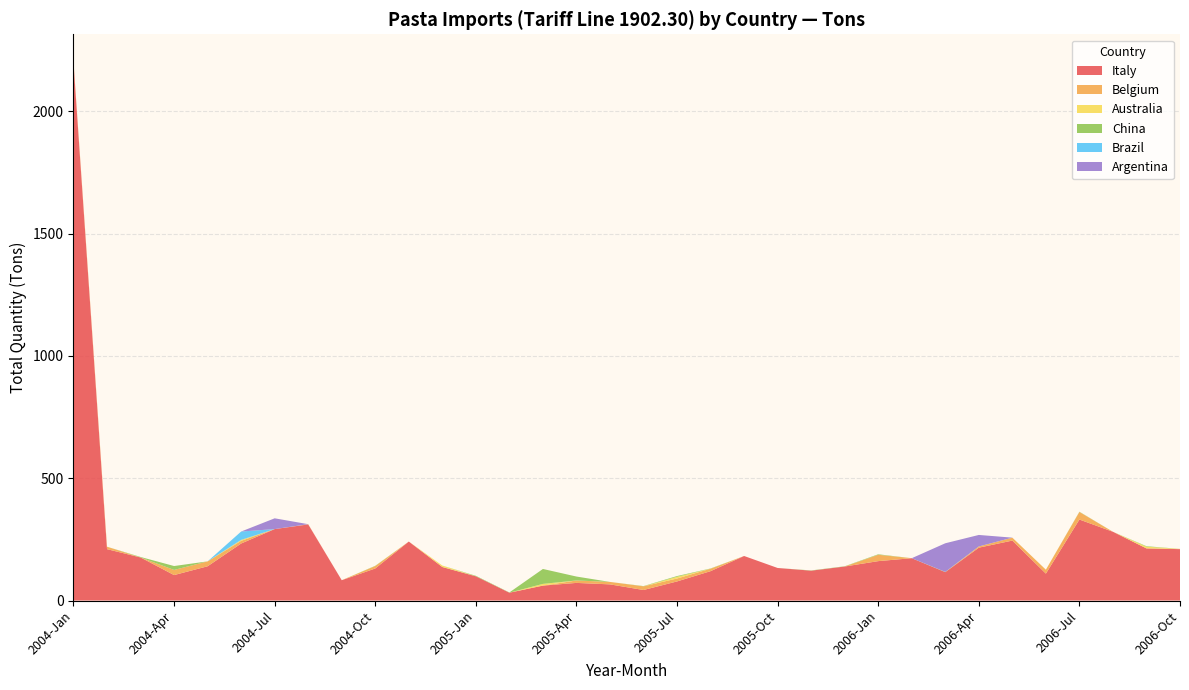

What is the highest value of the Italy series?

2198